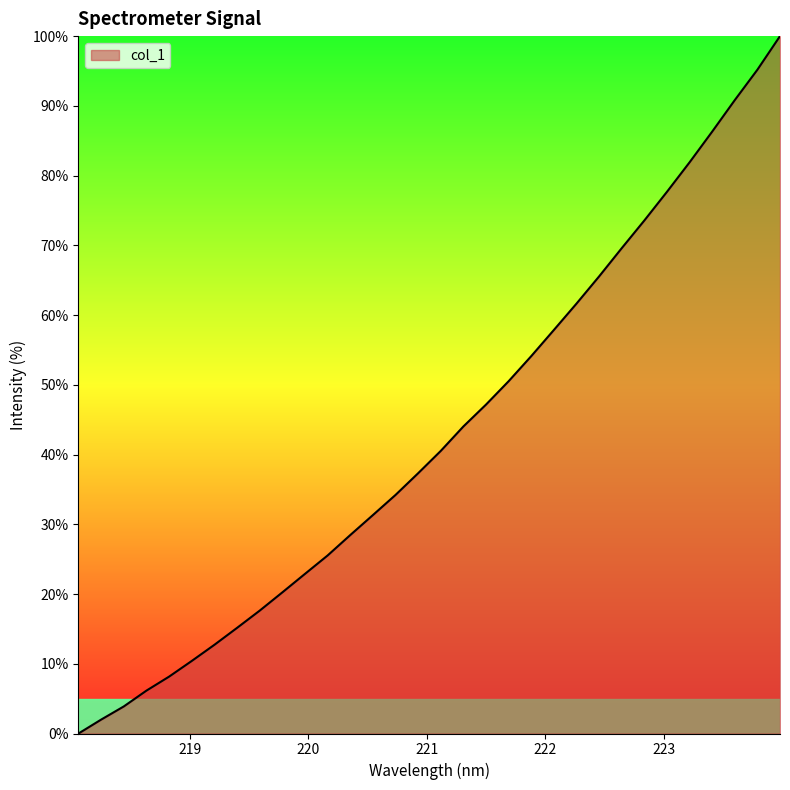

How many lines are shown in the chart?

1